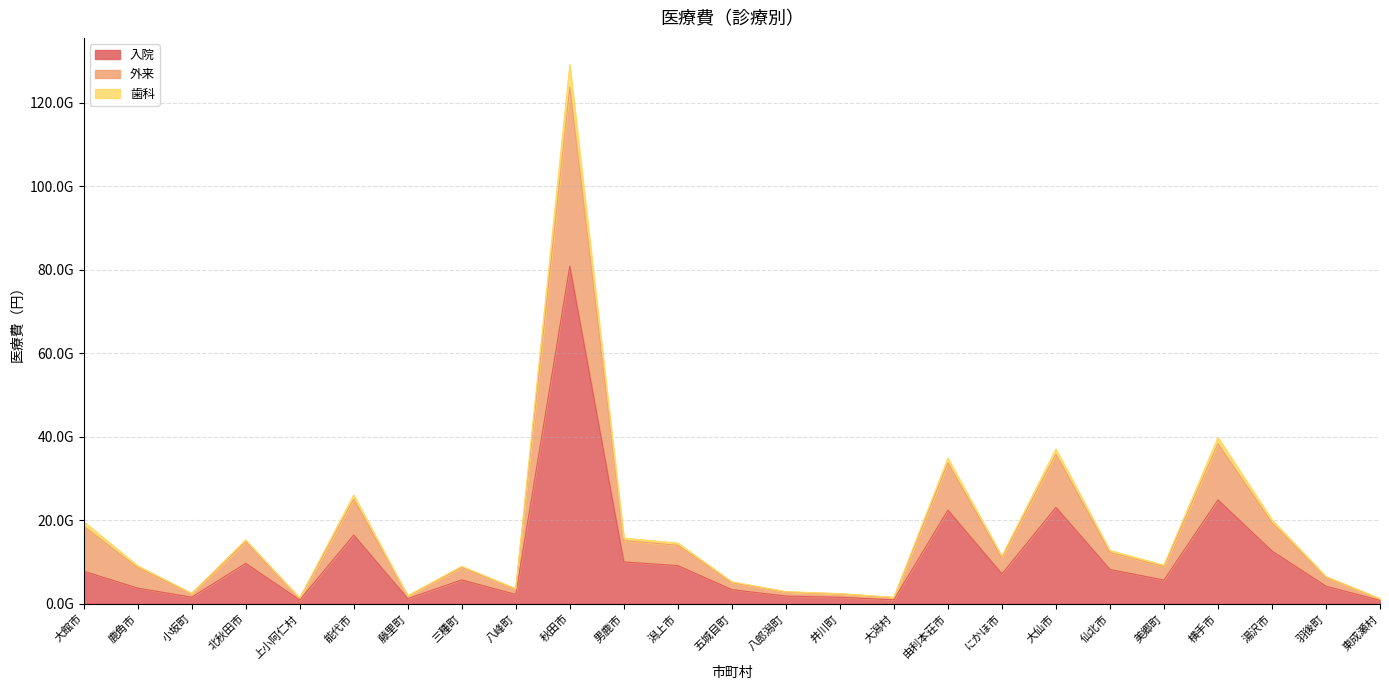

The value of 入院 at 八峰町 is 3145625417. True or false?

False